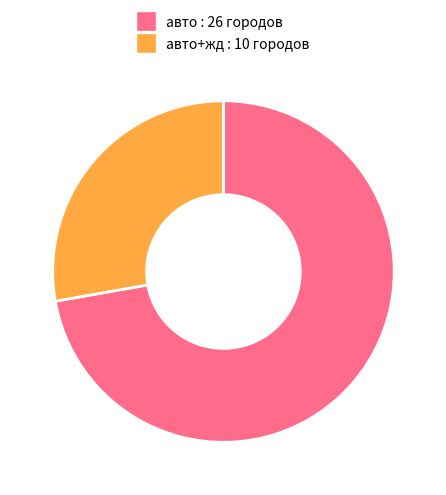

Is there a majority slice in this chart?

Yes